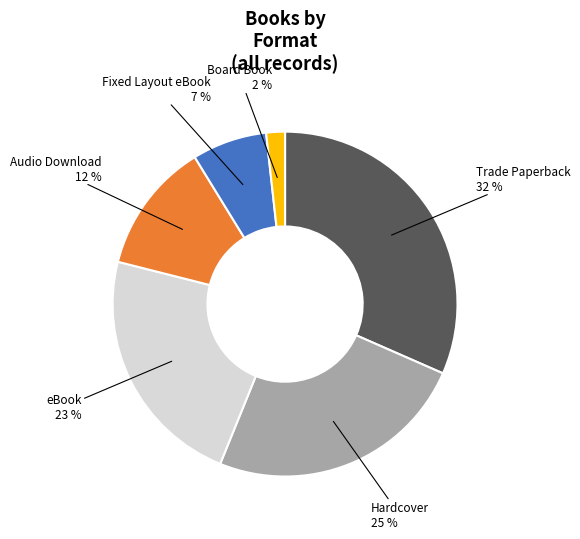

How many segments does this pie chart have?

6